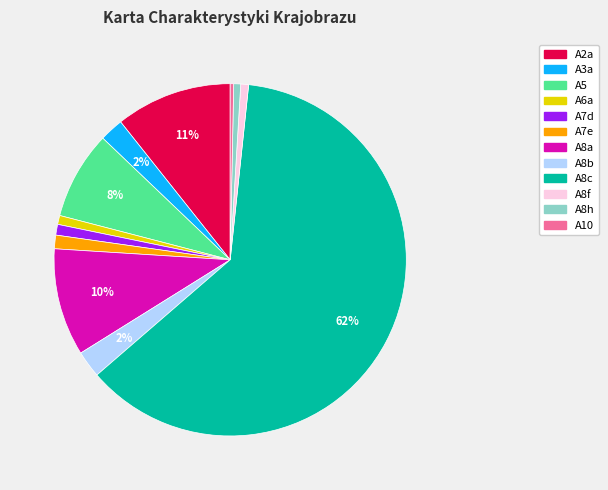

To the nearest percent, what is the combined percentage of A8c and A7d?

63%